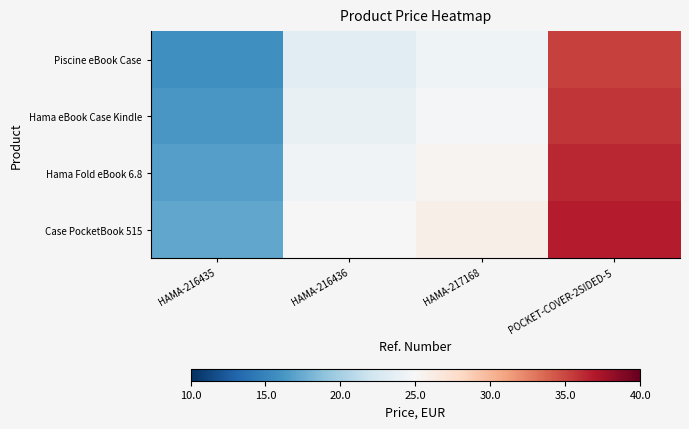

Which series has the largest range (max minus min)?

Piscine eBook Case